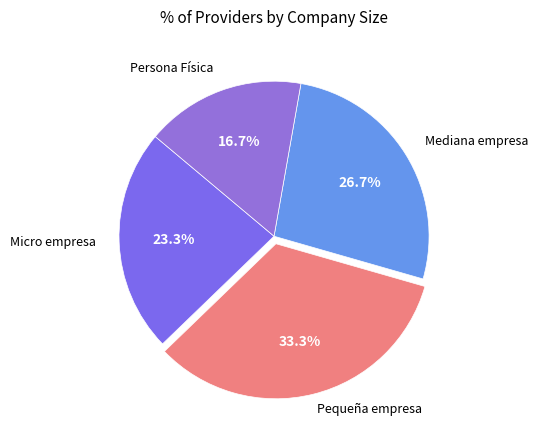

What is the largest slice in the pie chart?

Pequeña empresa